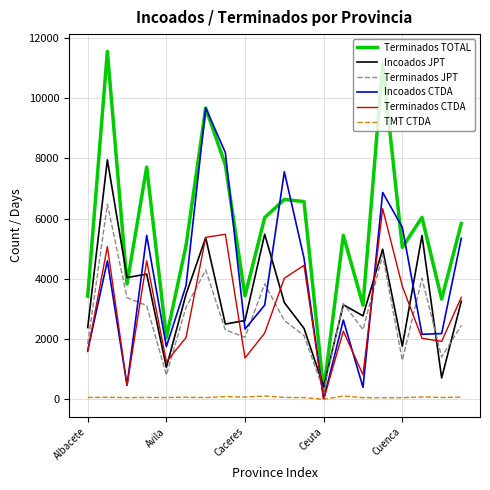

What is the maximum value shown in the chart?

11543